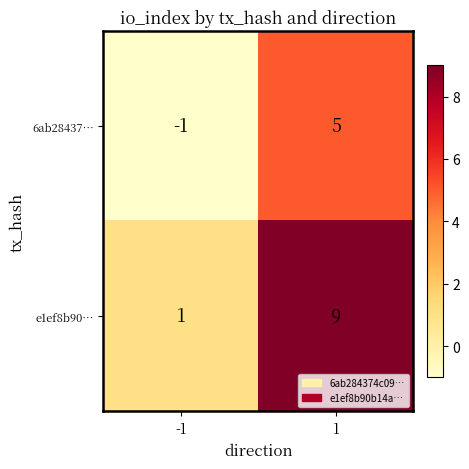

What is the difference between the 6ab28437… values at -1 and 1?

6